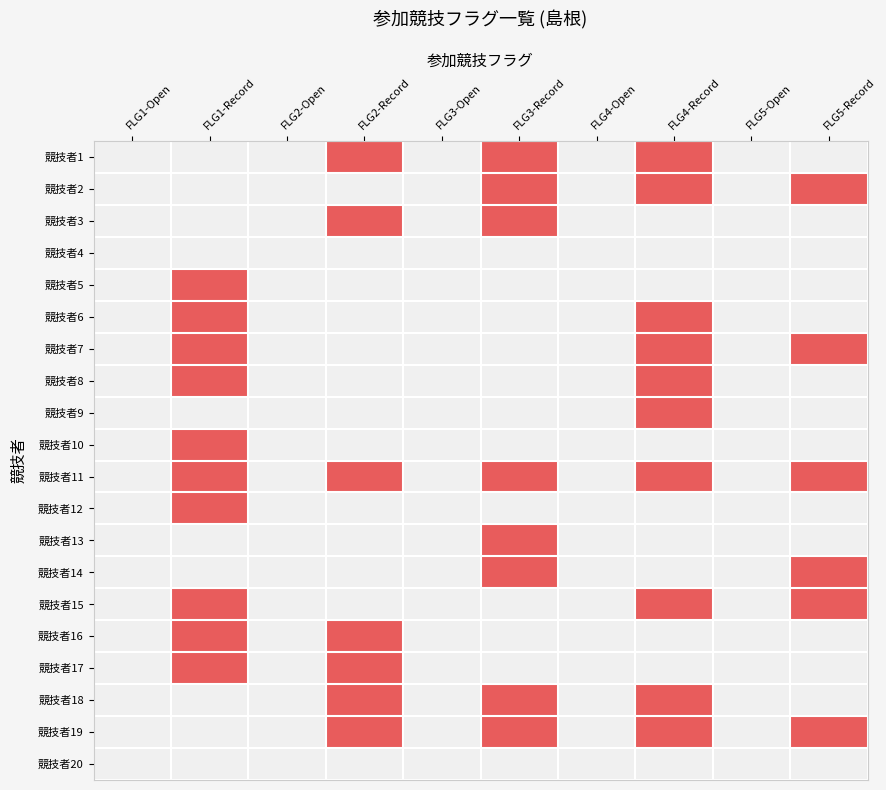

At which category does the chart reach its minimum across all series?

FLG1-Open